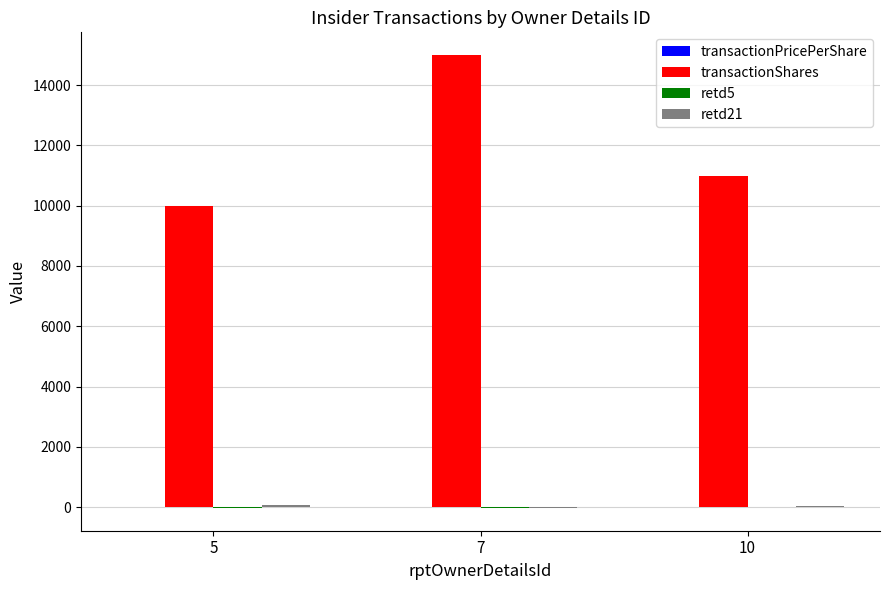

What is the highest value of the transactionShares series?

15000.0